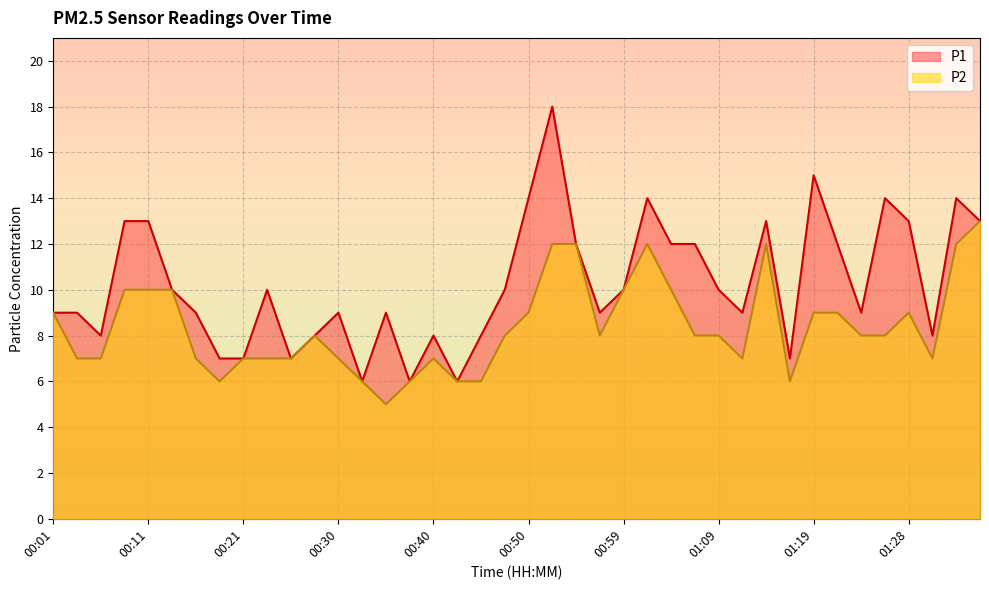

True or false: P1 and P2 intersect in this chart.

False